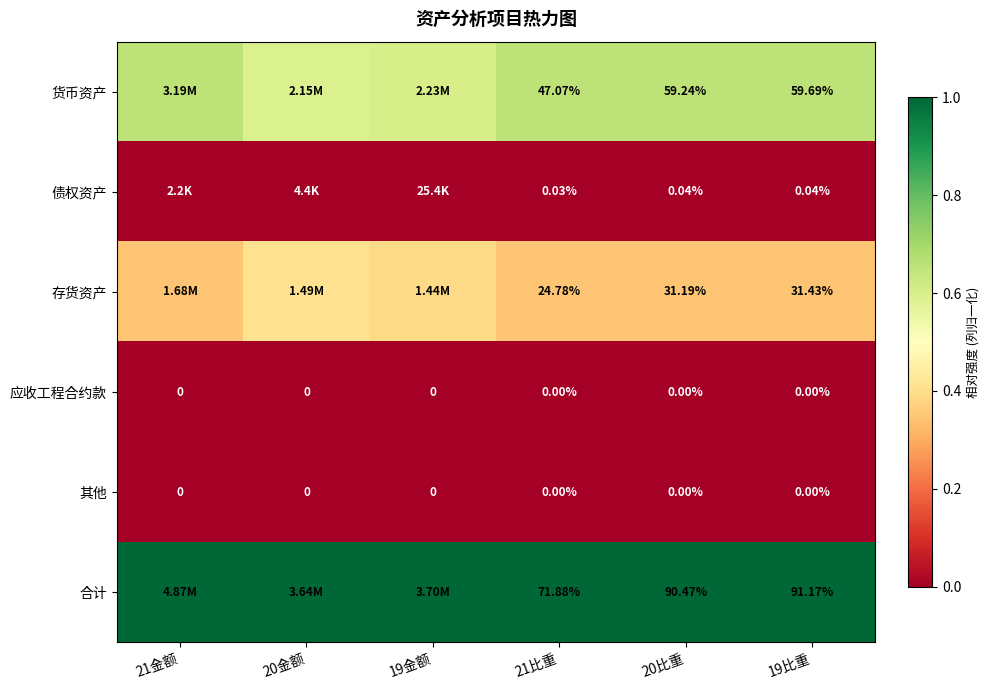

Is the value of 应收工程合约款 at 20比重 greater than the value of 债权资产 at 20比重?

No